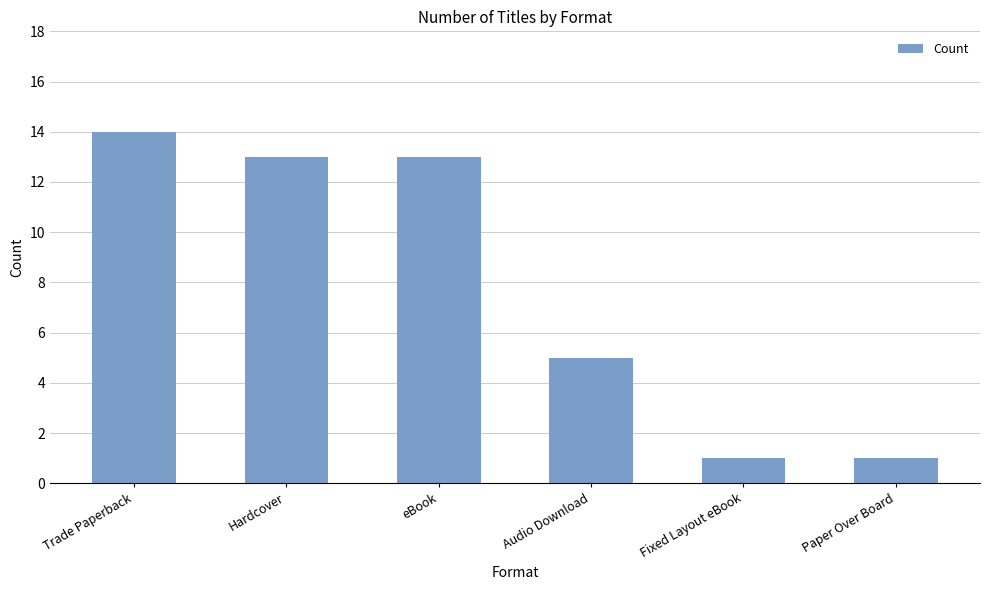

What is the average value?

8